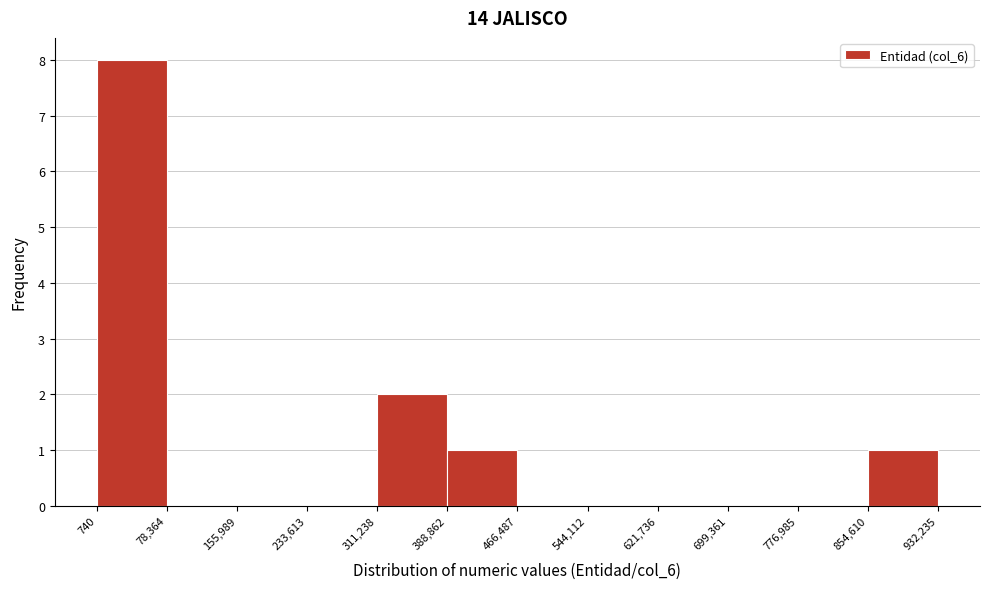

Reading left to right, list every bar in this chart as the range it spans on the x-axis followed by its height. The values are not printed on the chart, so give them approximately, as read against the axis.

740 to 78,364: 8
78,364 to 155,989: 0
155,989 to 233,613: 0
233,613 to 311,238: 0
311,238 to 388,862: 2
388,862 to 466,487: 1
466,487 to 544,112: 0
544,112 to 621,736: 0
621,736 to 699,361: 0
699,361 to 776,985: 0
776,985 to 854,610: 0
854,610 to 932,235: 1